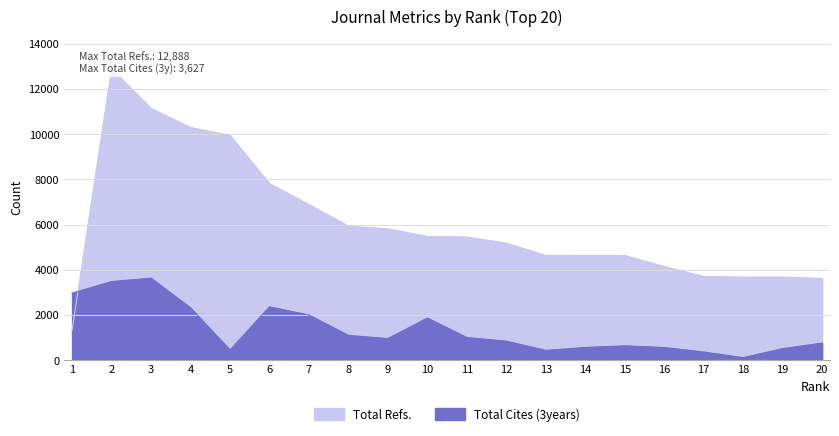

Is it true that Total Cites (3years) equals 2358 at 6?

True